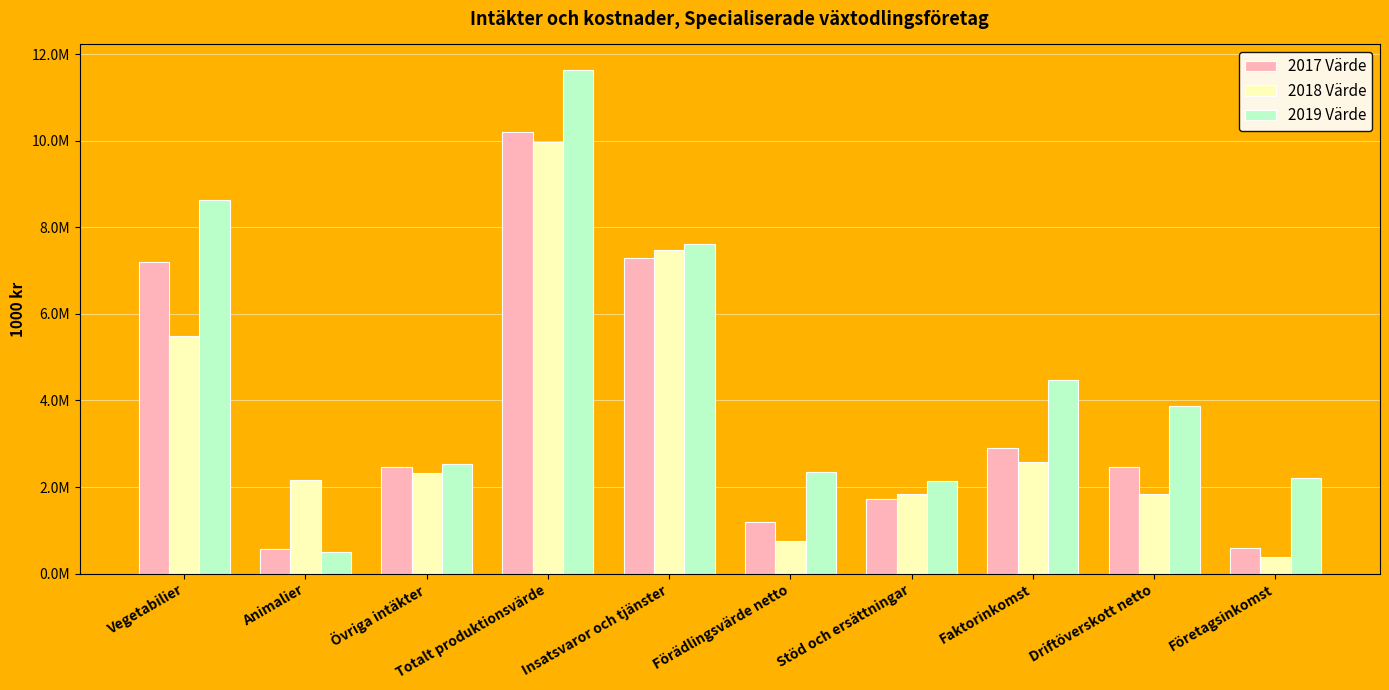

What are all the series names shown in the legend?

2017 Värde, 2018 Värde, 2019 Värde